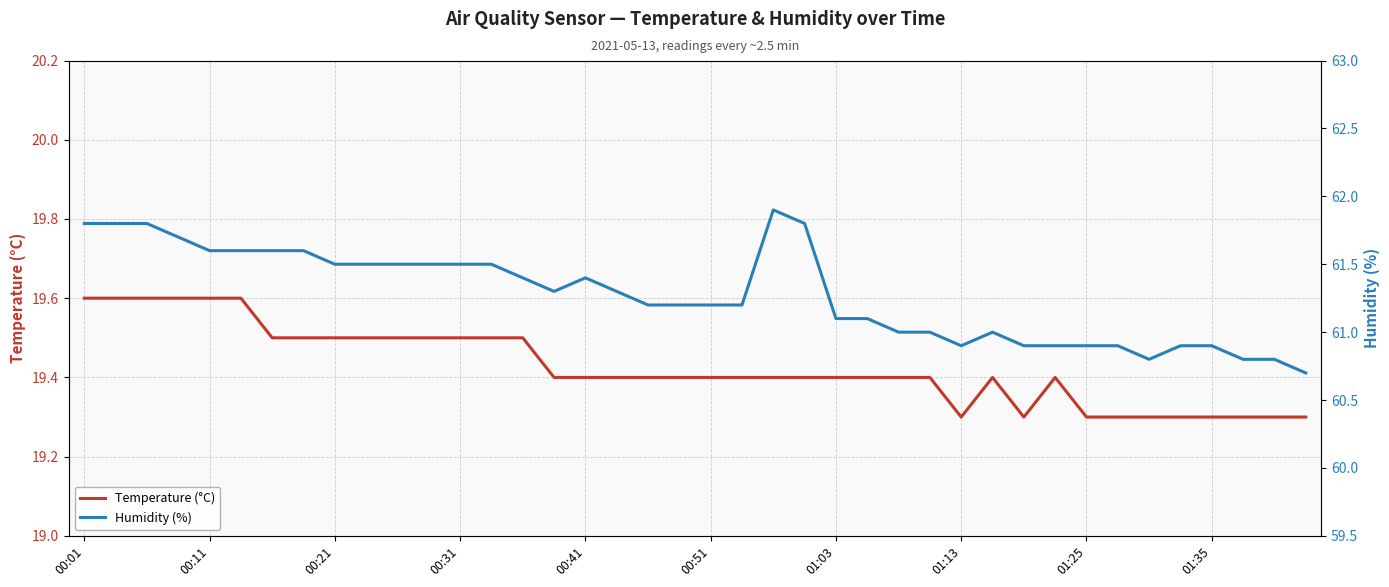

Is it true that Temperature (°C) equals 19.4 at 01:03?

True